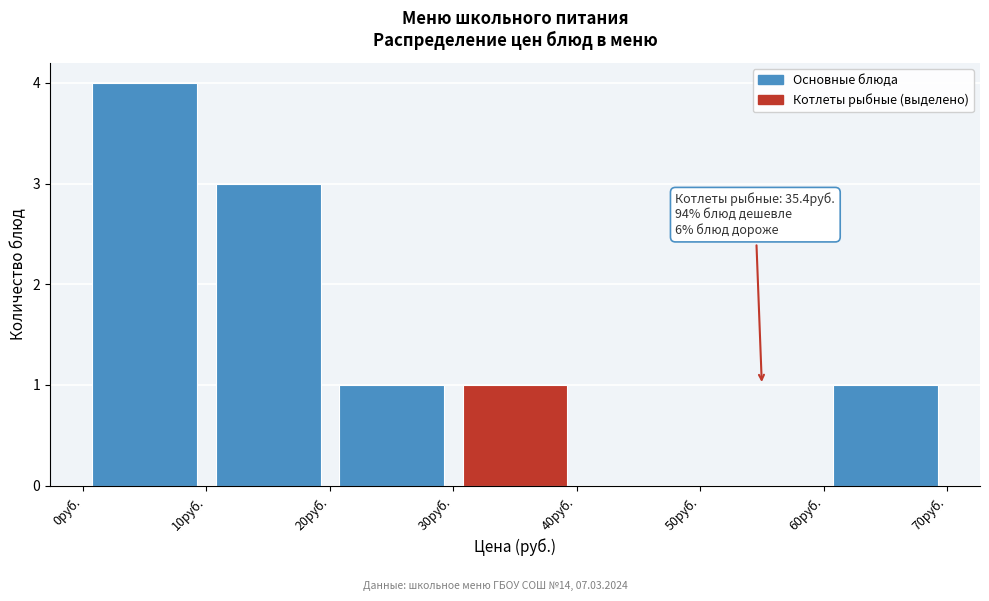

Which range on the x-axis has the tallest bar?

0 to 10